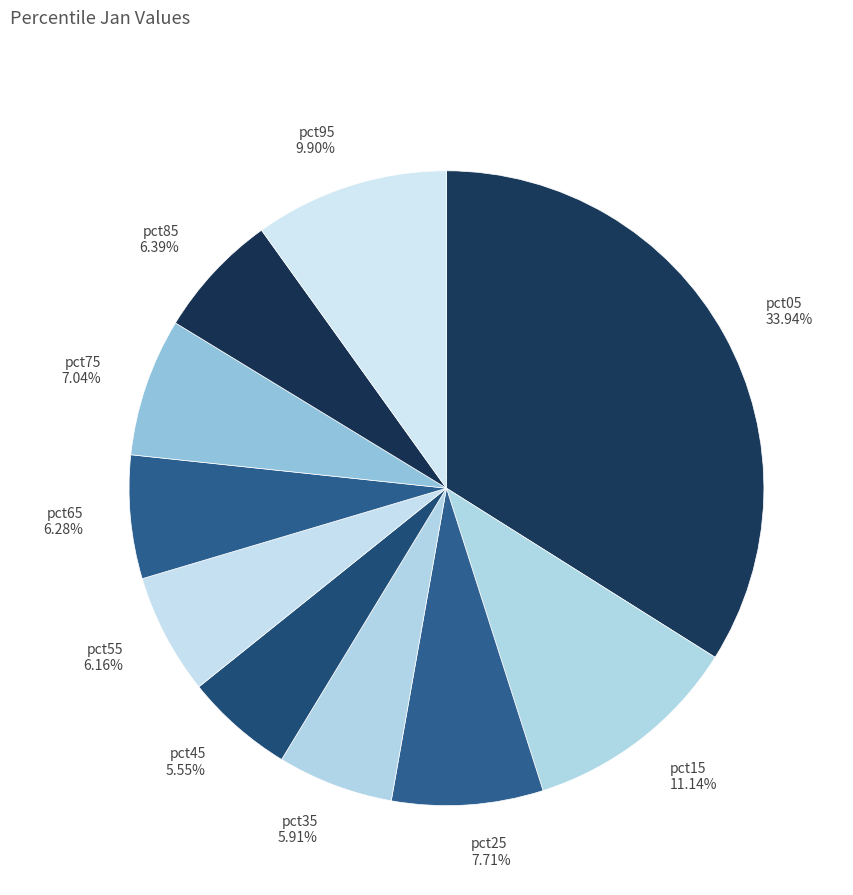

Is there any slice that represents more than half of the pie?

No